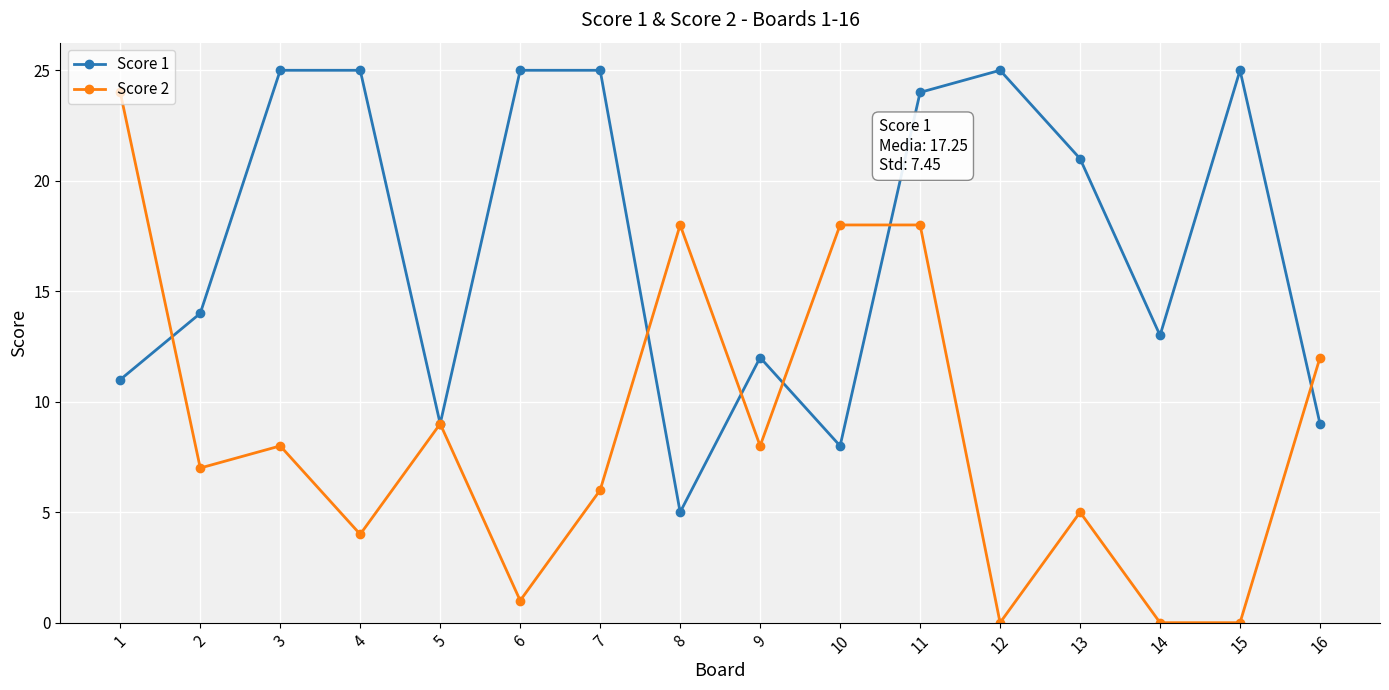

Reading left to right, transcribe all the data shown in this chart.

Score 1: 1=11	2=14	3=25	4=25	5=9	6=25	7=25	8=5	9=12	10=8	11=24	12=25	13=21	14=13	15=25	16=9
Score 2: 1=24	2=7	3=8	4=4	5=9	6=1	7=6	8=18	9=8	10=18	11=18	12=0	13=5	14=0	15=0	16=12